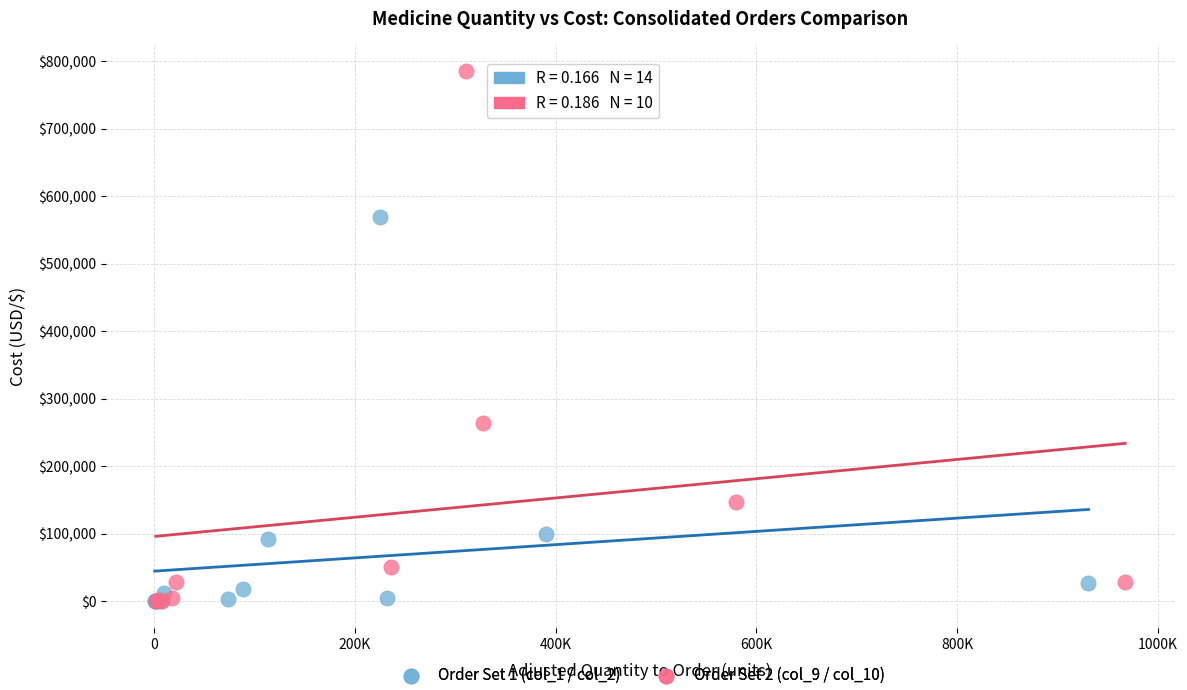

Which series reaches the maximum Y coordinate?

Order Set 2 (col_9 / col_10)